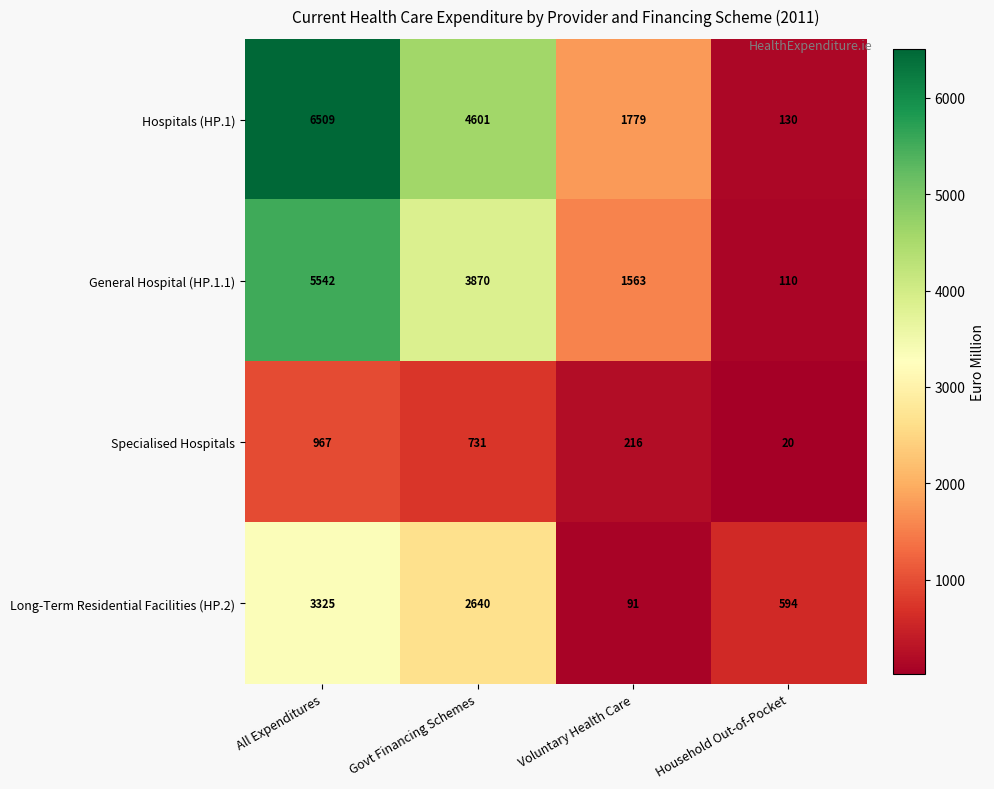

Reading left to right, list all the values displayed in this chart.

Hospitals (HP.1): 6509	4601	1779	130
General Hospital (HP.1.1): 5542	3870	1563	110
Specialised Hospitals: 967	731	216	20
Long-Term Residential Facilities (HP.2): 3325	2640	91	594